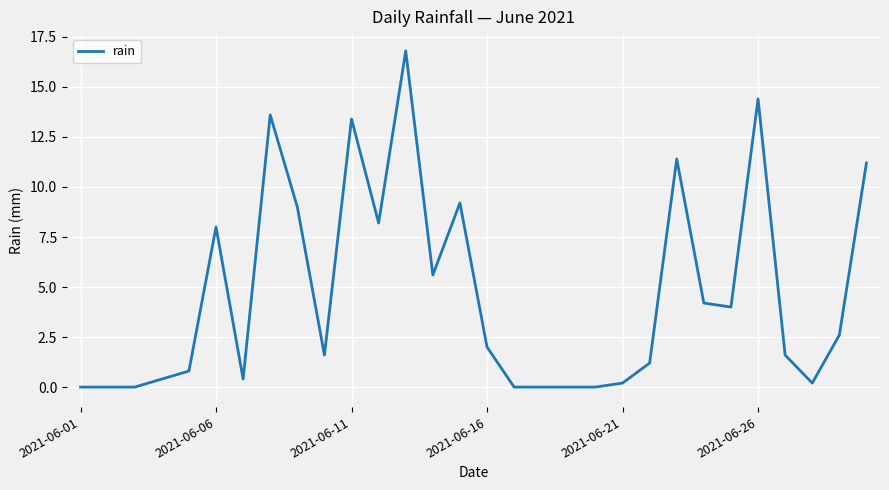

How many lines are shown in the chart?

1